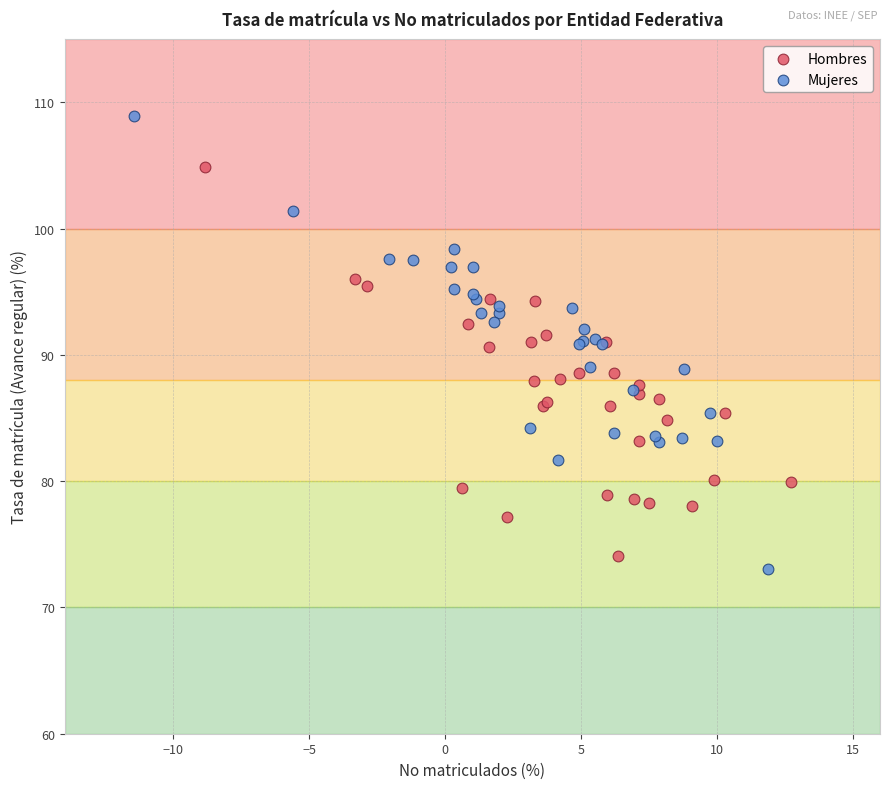

Which series has the largest Y range (max minus min)?

Mujeres